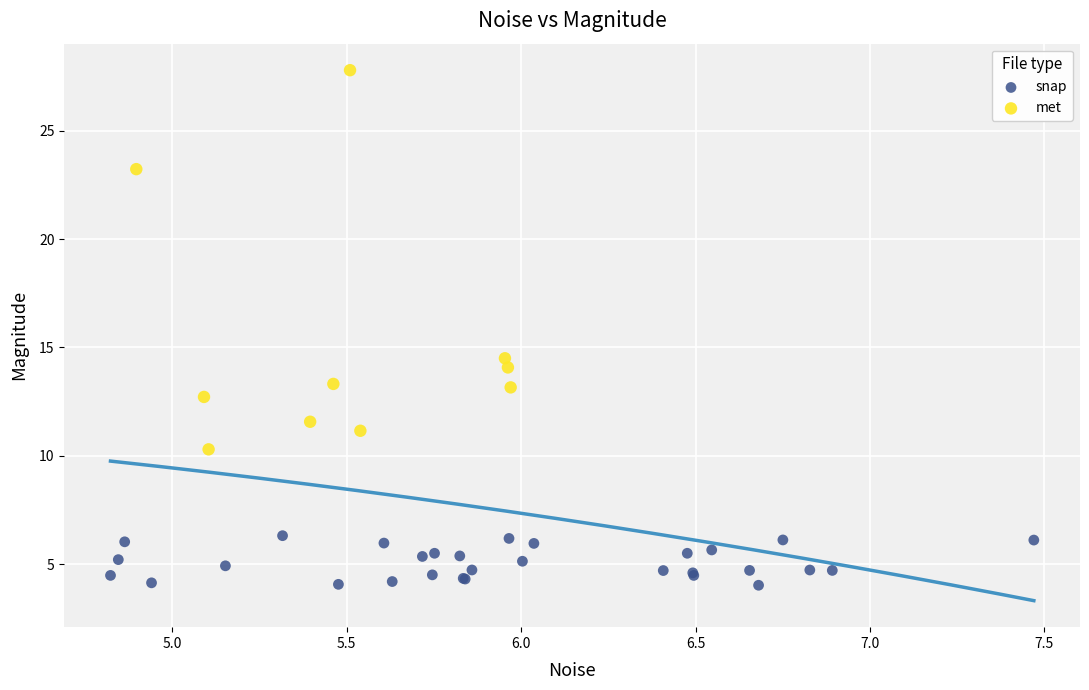

What are all the series names shown in the legend?

snap, met